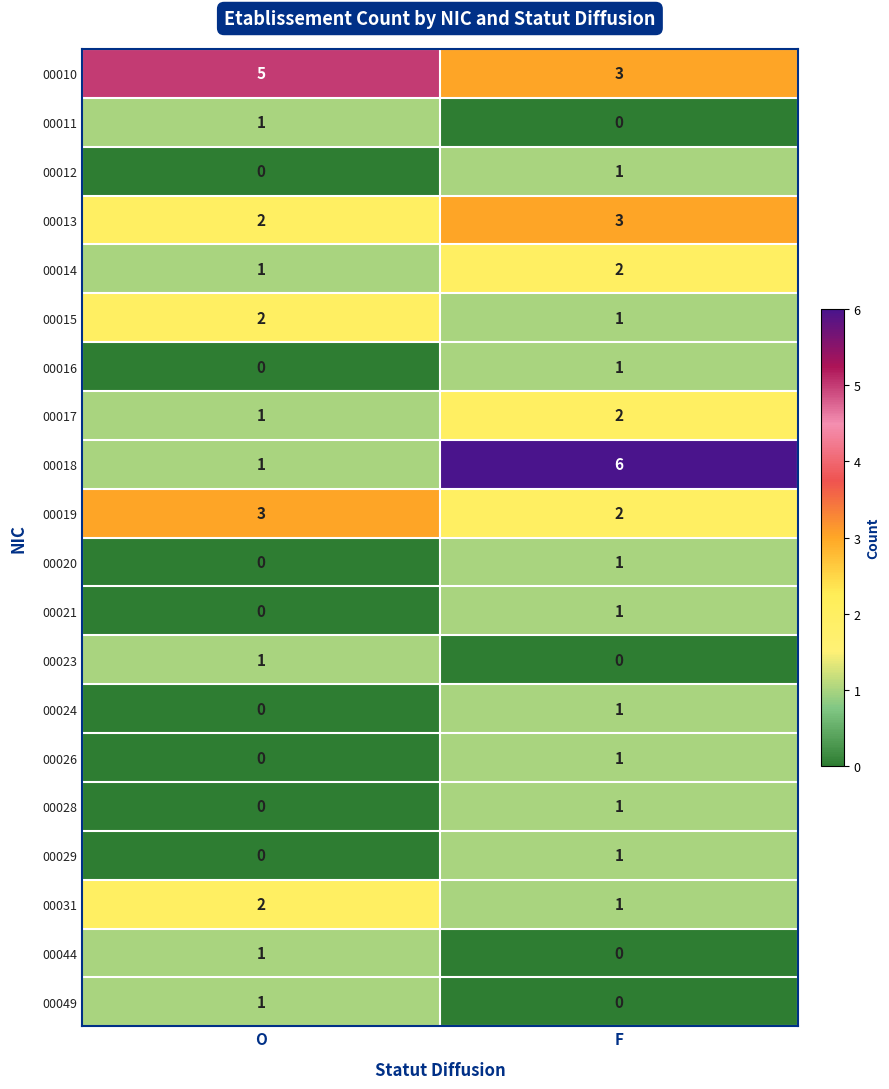

Between O and F, which series saw the biggest shift?

00018